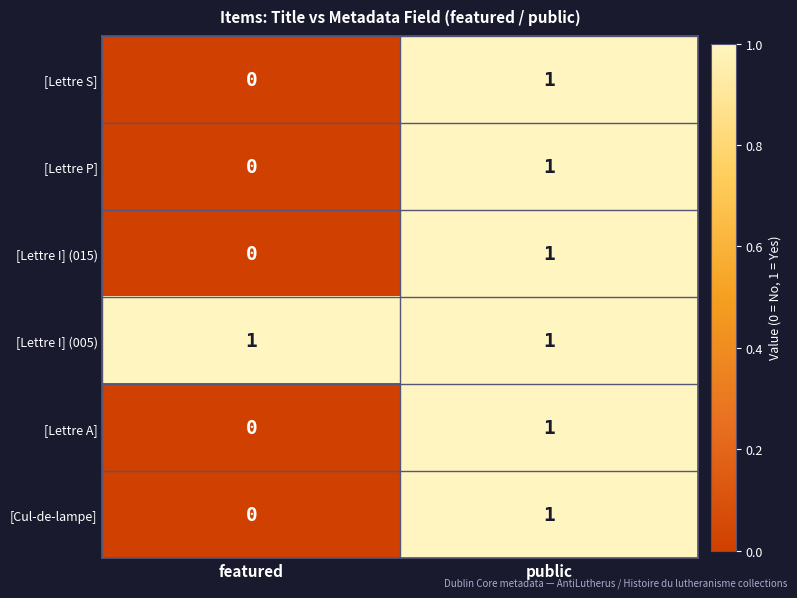

The value of [Lettre S] at featured is 0. True or false?

True